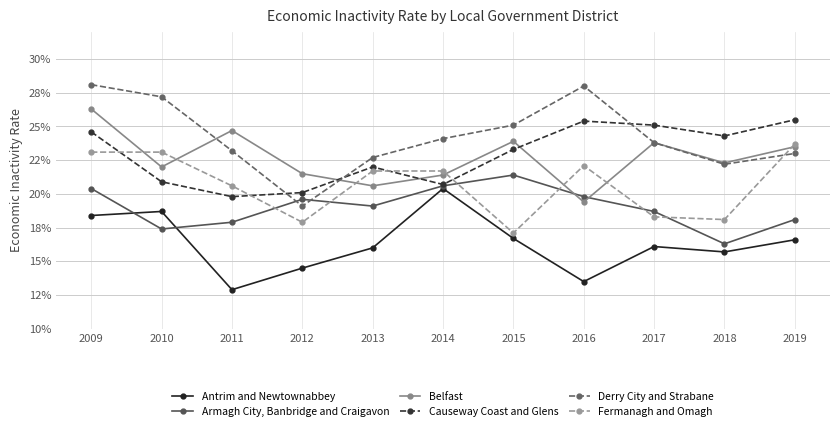

List the series in order of their peak value, lowest first.

Antrim and Newtownabbey, Armagh City, Banbridge and Craigavon, Fermanagh and Omagh, Causeway Coast and Glens, Belfast, Derry City and Strabane